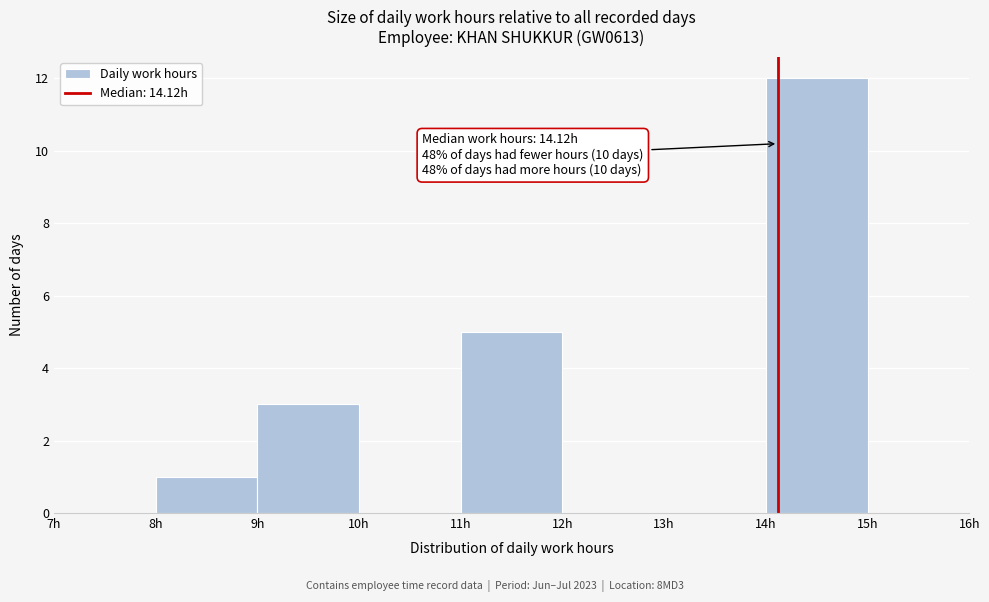

Which range on the x-axis has the tallest bar?

14 to 15